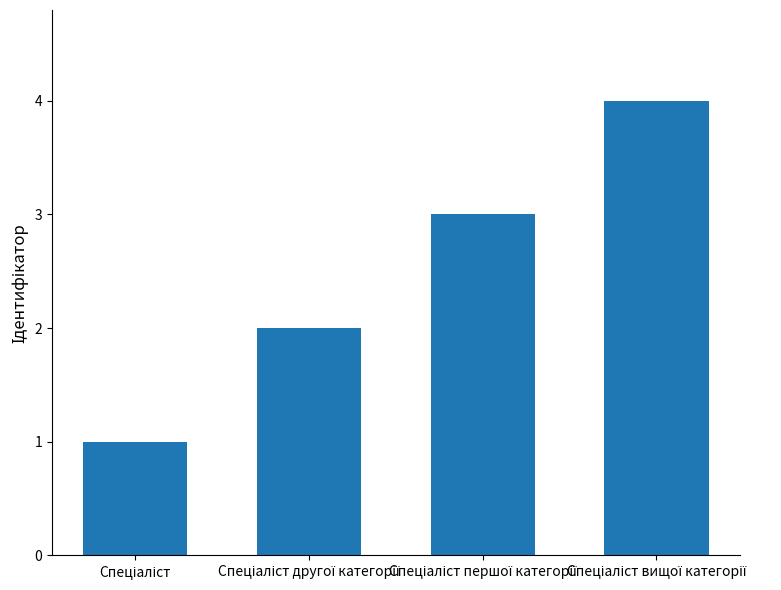

How many bars are there in total?

4